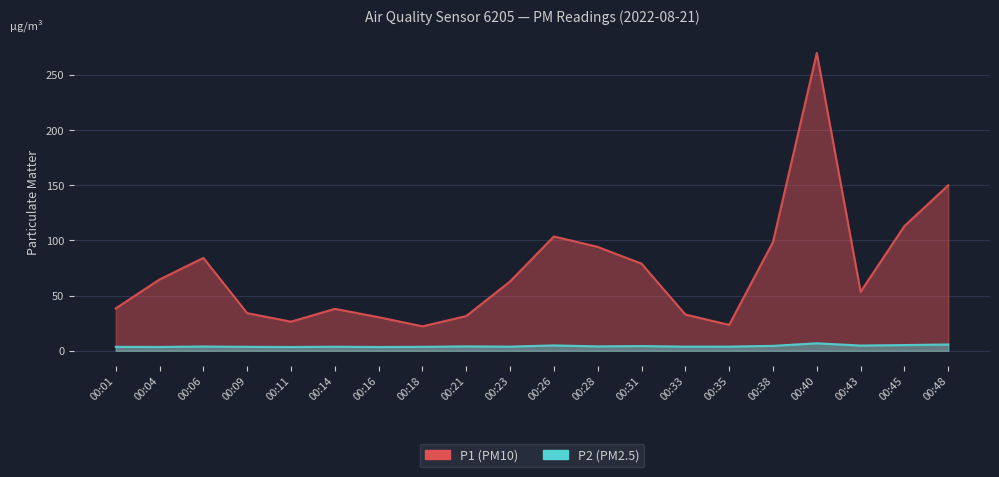

What is the value of the P2 point at the 17th from the left?

6.8